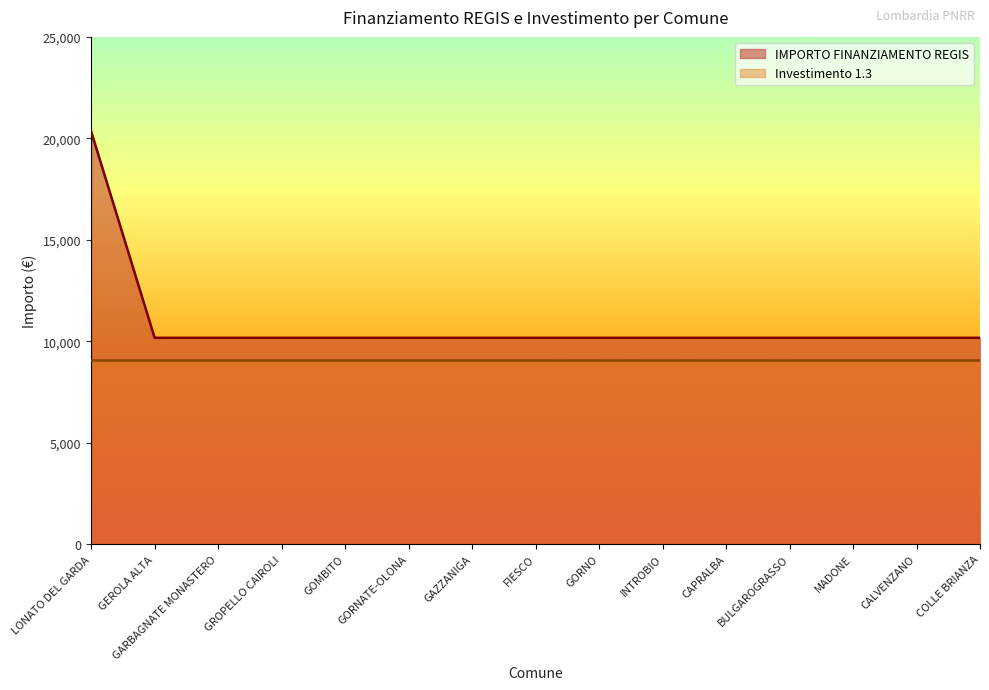

Which label corresponds to the largest value in the chart?

LONATO DEL GARDA